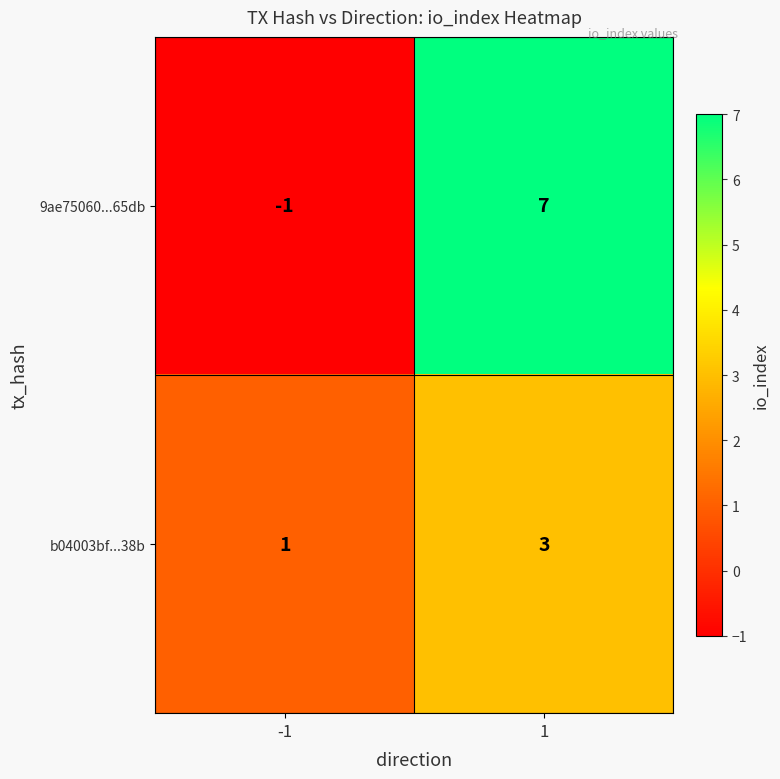

What is the spread (max minus min) of values at 1?

4